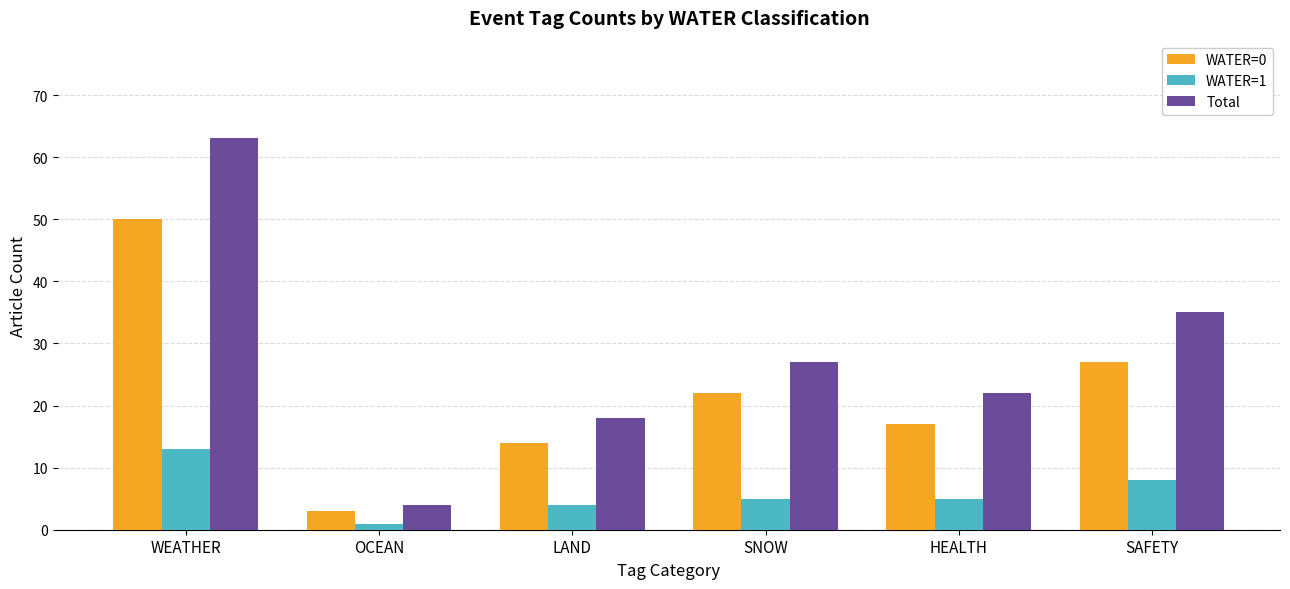

Does the chart contain any negative values?

No